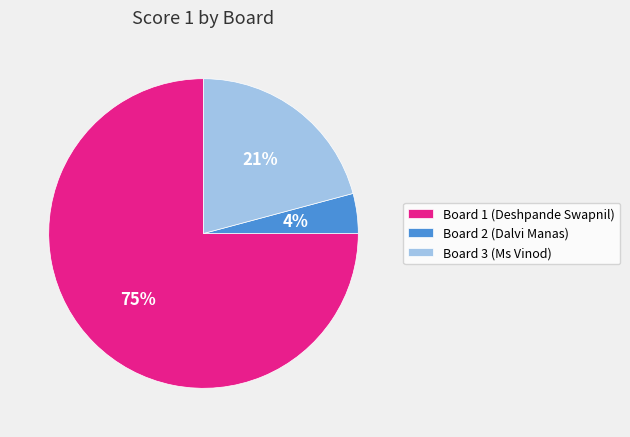

What is the largest slice in the pie chart?

Board 1 (Deshpande Swapnil)